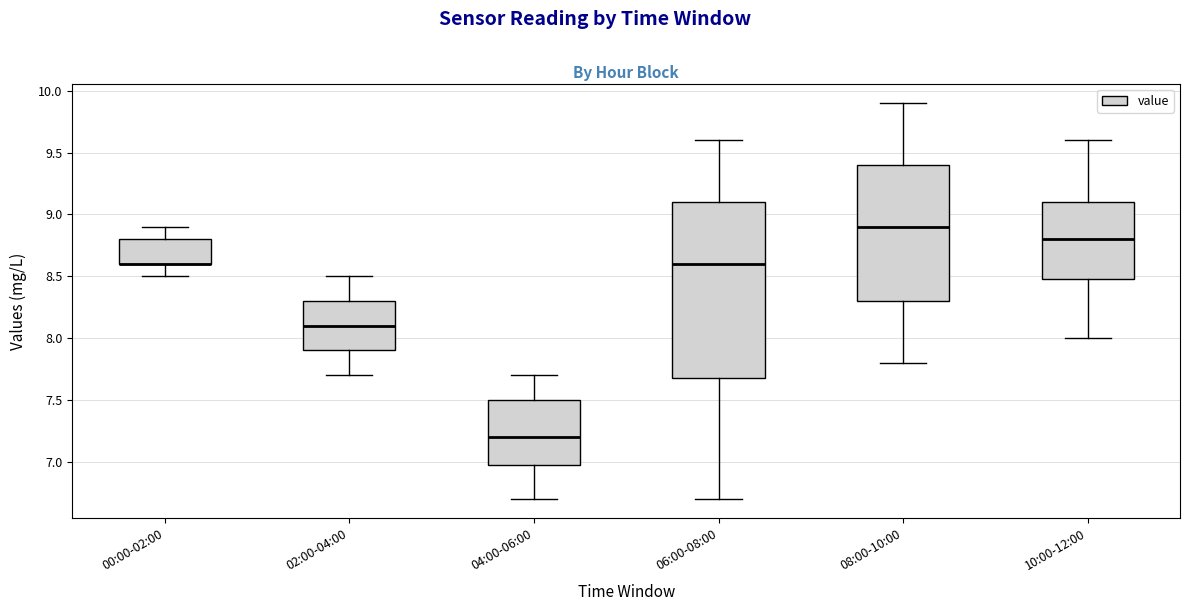

Reading left to right, transcribe this box plot: for each box, give where its median line is, the range the box spans, and where its two whiskers end, as read against the y-axis. The values are not printed on the chart, so give them approximately, as read against the axis.

00:00-02:00: median 8.6 (drawn on the box's lower edge), box 8.6 to 8.8, whiskers 8.5 to 8.9
02:00-04:00: median 8.1, box 7.9 to 8.3, whiskers 7.7 to 8.5
04:00-06:00: median 7.2, box 7.0 to 7.5, whiskers 6.7 to 7.7
06:00-08:00: median 8.6, box 7.7 to 9.1, whiskers 6.7 to 9.6
08:00-10:00: median 8.9, box 8.3 to 9.4, whiskers 7.8 to 9.9
10:00-12:00: median 8.8, box 8.5 to 9.1, whiskers 8.0 to 9.6